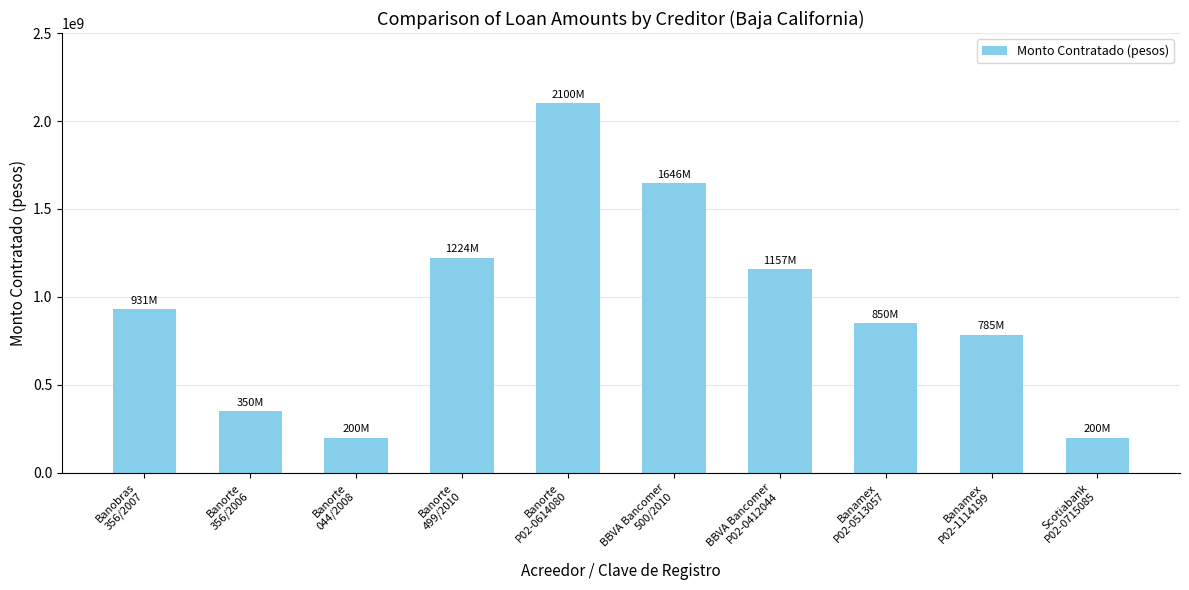

Is it true that the value at Banamex
P02-0513057 is 850000000?

True